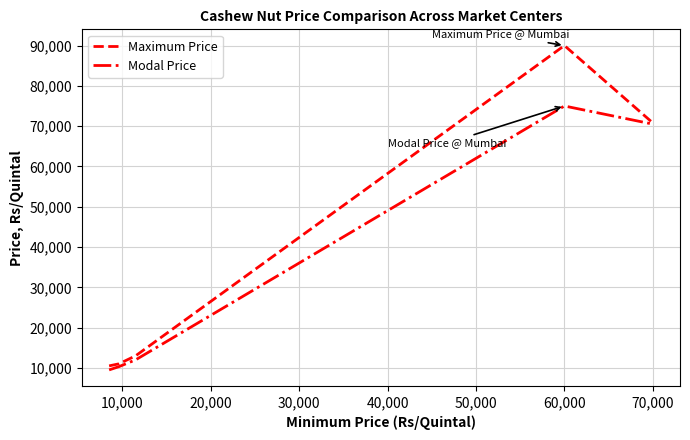

What is the sum of all Modal Price values?

187600